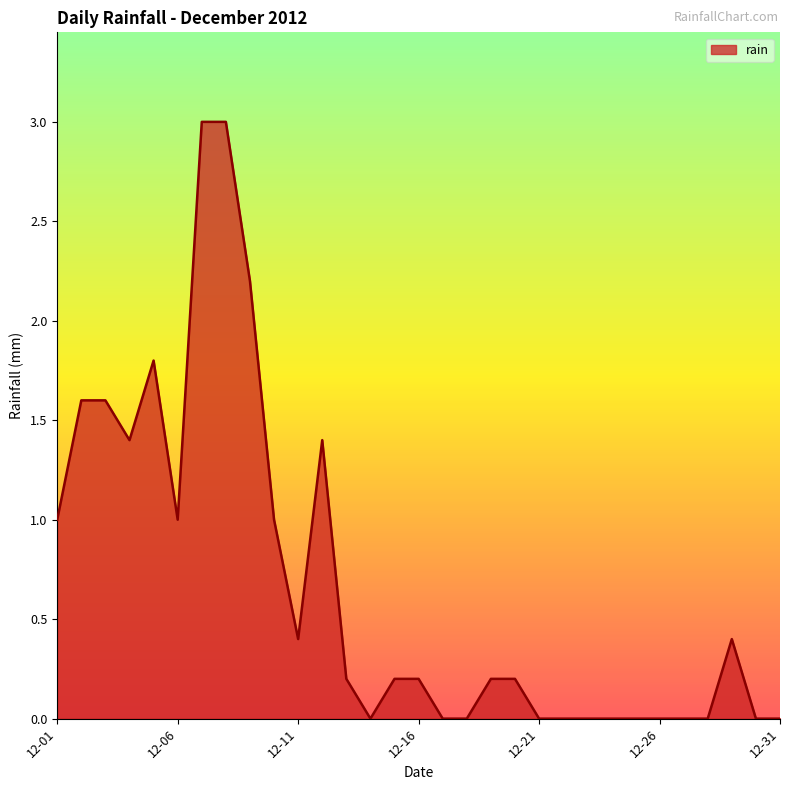

What is the difference between the maximum and minimum values?

3.0